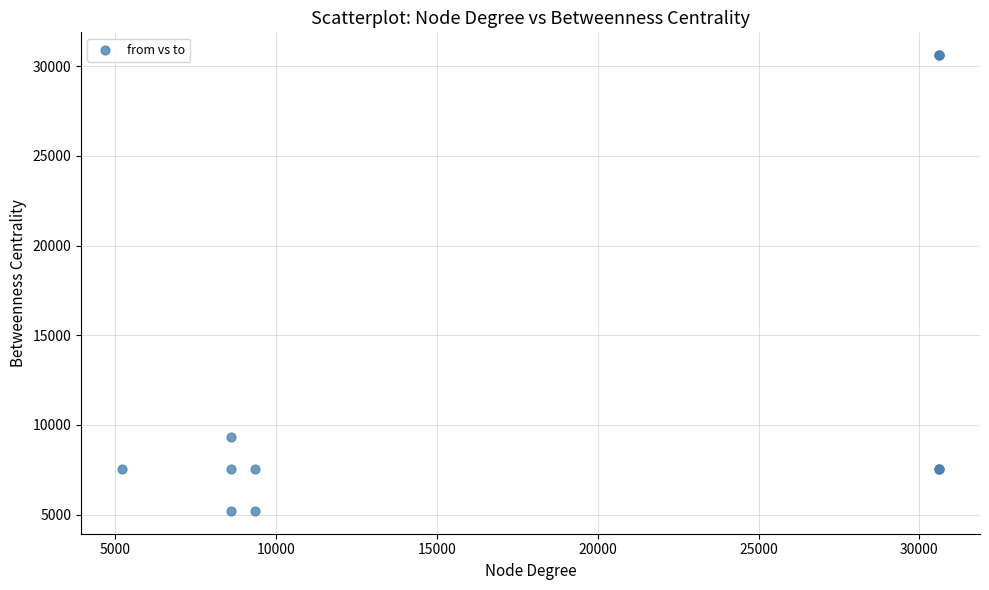

What Y value in the scatter plot is closest to 17909?

9341